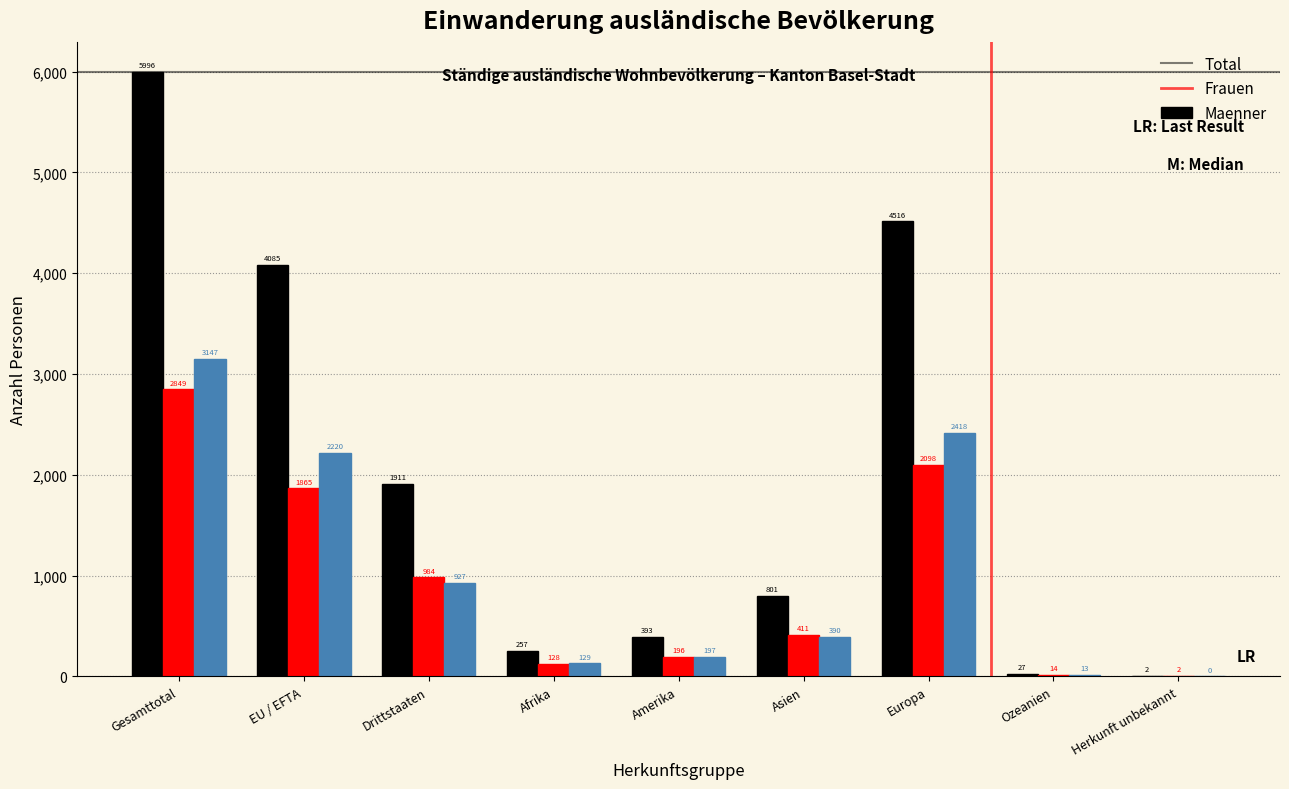

Reading left to right, what are all the values shown in this chart?

Total: Gesamttotal=5996	EU / EFTA=4085	Drittstaaten=1911	Afrika=257	Amerika=393	Asien=801	Europa=4516	Ozeanien=27	Herkunft unbekannt=2
Frauen: Gesamttotal=2849	EU / EFTA=1865	Drittstaaten=984	Afrika=128	Amerika=196	Asien=411	Europa=2098	Ozeanien=14	Herkunft unbekannt=2
Maenner: Gesamttotal=3147	EU / EFTA=2220	Drittstaaten=927	Afrika=129	Amerika=197	Asien=390	Europa=2418	Ozeanien=13	Herkunft unbekannt=0